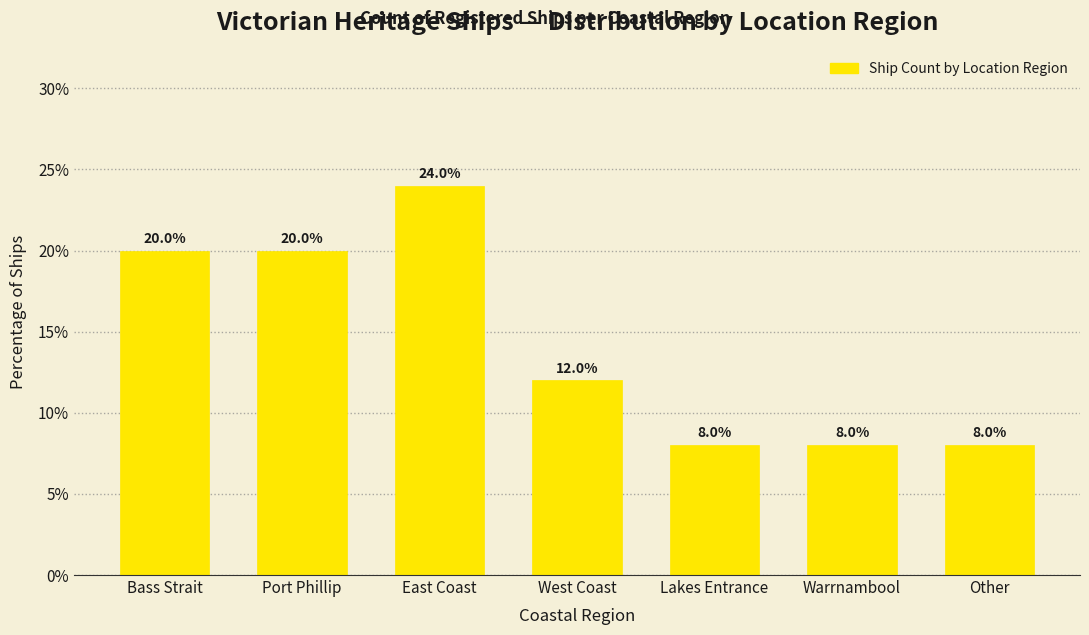

Reading left to right, list all the values displayed in this chart.

20	20	24	12	8	8	8